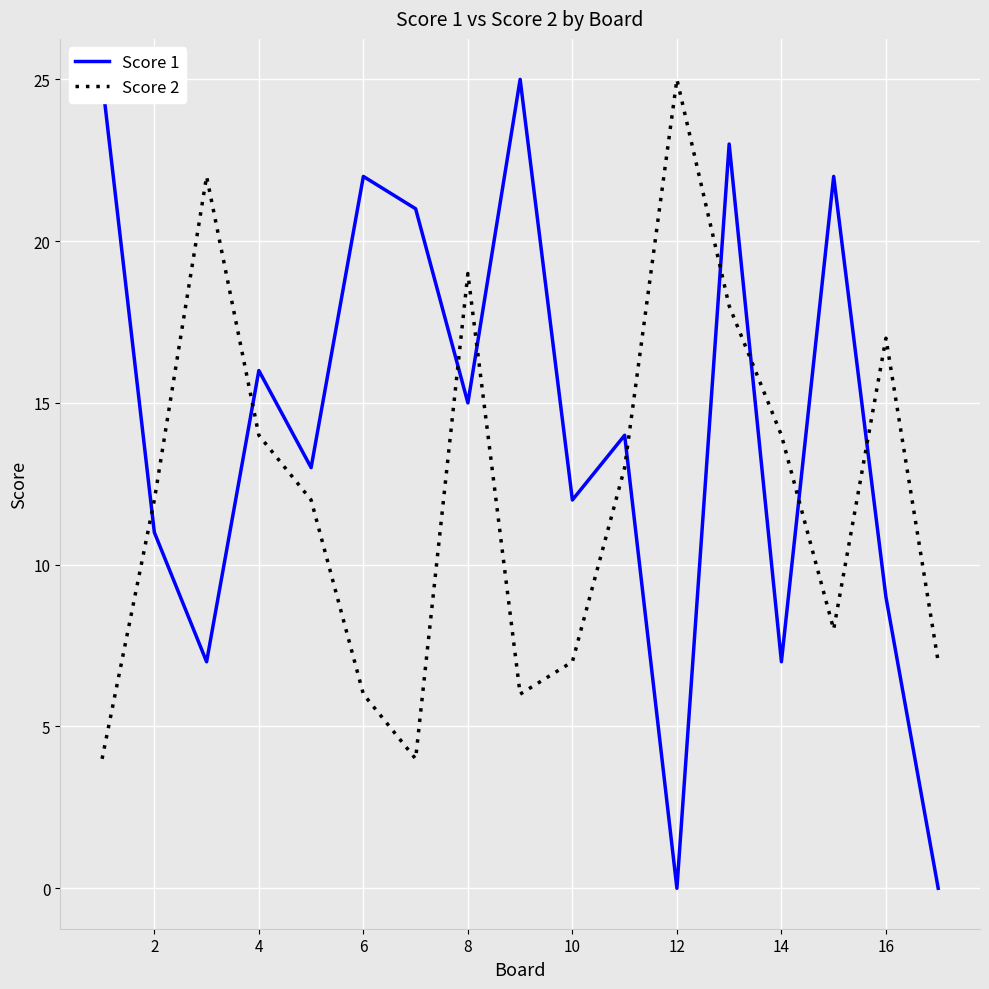

The Score 2 series shows 14 at 4. True or false?

True